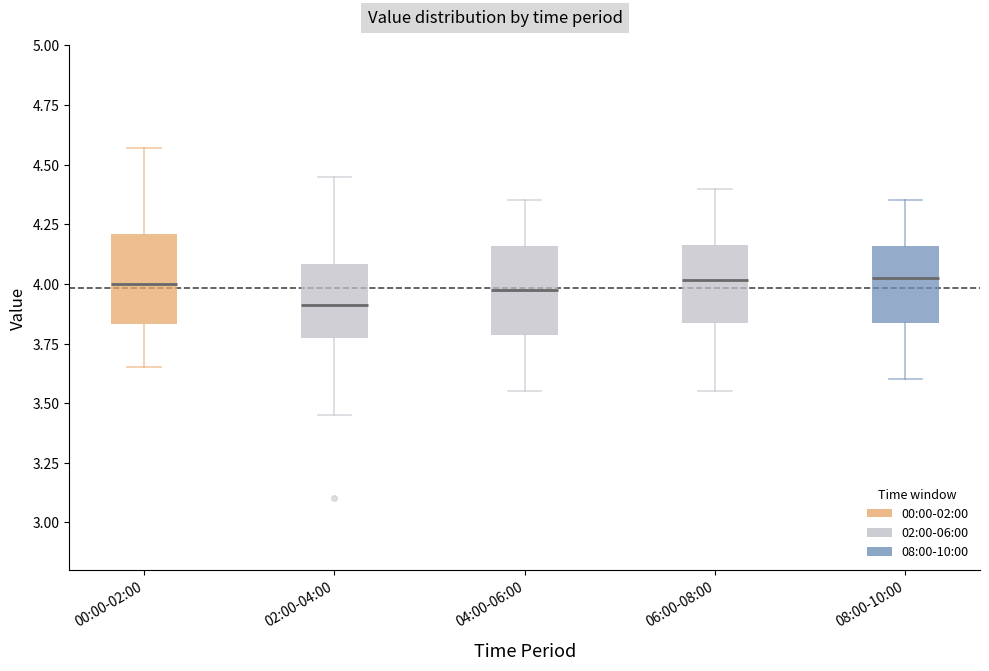

Reading left to right, read every box against the y-axis: the position of its median line, the range the box covers, and the ends of its whiskers. The values are not printed on the chart, so give them approximately, as read against the axis.

00:00-02:00: median 4.00, box 3.85 to 4.20, whiskers 3.65 to 4.55
02:00-04:00: median 3.90, box 3.75 to 4.10, whiskers 3.45 to 4.45
04:00-06:00: median 4.00, box 3.80 to 4.15, whiskers 3.55 to 4.35
06:00-08:00: median 4.00, box 3.85 to 4.15, whiskers 3.55 to 4.40
08:00-10:00: median 4.05, box 3.85 to 4.15, whiskers 3.60 to 4.35